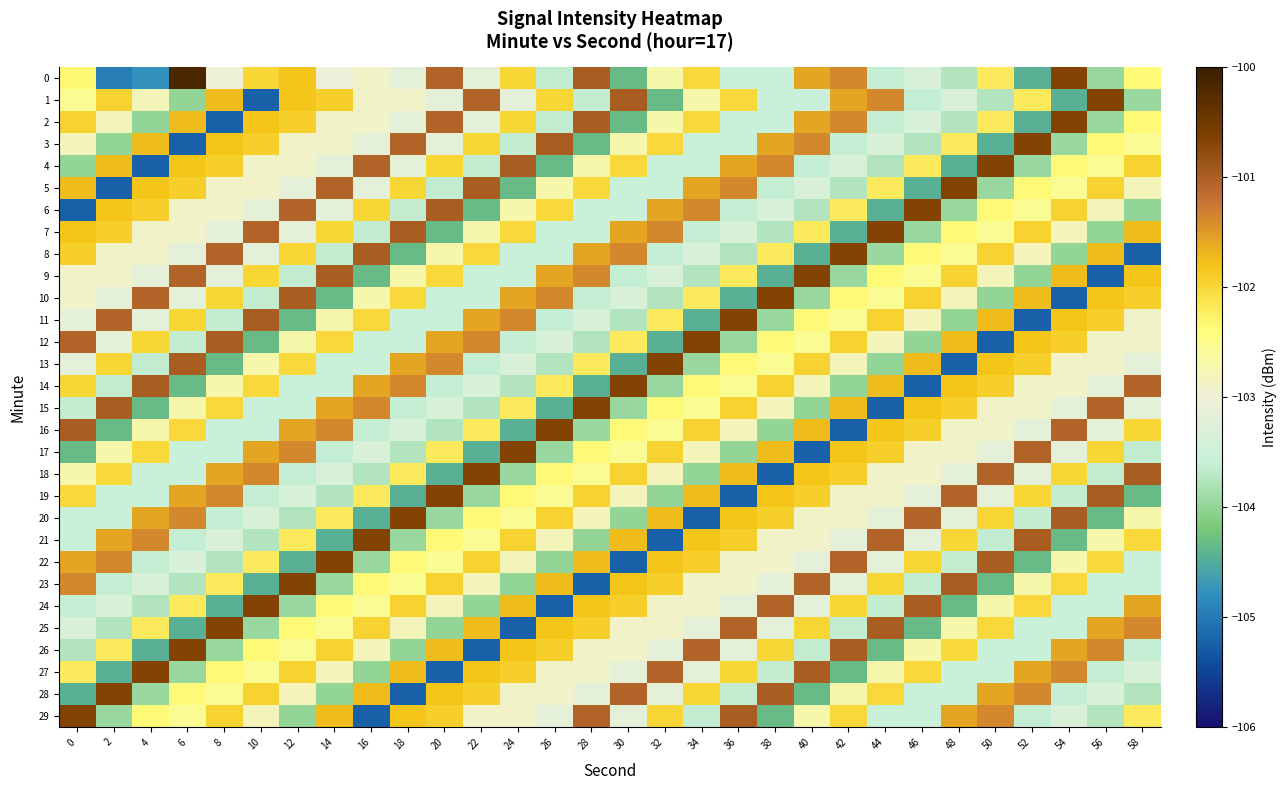

Reading right to left, transcribe all the data shown in this chart.

0: 58=-102.4	56=-104.0	54=-100.7	52=-104.4	50=-102.2	48=-103.8	46=-103.3	44=-103.6	42=-101.4	40=-101.6	38=-103.6	36=-103.6	34=-102.0	32=-102.7	30=-104.3	28=-101.0	26=-103.6	24=-102.0	22=-103.2	20=-101.0	18=-103.2	16=-102.9	14=-103.0	12=-101.8	10=-102.0	8=-103.0	6=-100.2	4=-104.8	2=-105.0	0=-102.3
1: 58=-104.0	56=-100.7	54=-104.4	52=-102.2	50=-103.8	48=-103.3	46=-103.6	44=-101.4	42=-101.6	40=-103.6	38=-103.6	36=-102.0	34=-102.7	32=-104.3	30=-101.0	28=-103.6	26=-102.0	24=-103.2	22=-101.0	20=-103.2	18=-102.9	16=-102.9	14=-101.9	12=-101.8	10=-105.2	8=-101.8	6=-104.0	4=-102.8	2=-102.0	0=-102.5
2: 58=-102.4	56=-104.0	54=-100.7	52=-104.4	50=-102.2	48=-103.8	46=-103.3	44=-103.6	42=-101.4	40=-101.6	38=-103.6	36=-103.6	34=-102.0	32=-102.7	30=-104.3	28=-101.0	26=-103.6	24=-102.0	22=-103.2	20=-101.0	18=-103.2	16=-102.9	14=-102.9	12=-101.9	10=-101.8	8=-105.2	6=-101.8	4=-104.0	2=-102.8	0=-102.0
3: 58=-102.5	56=-102.4	54=-104.0	52=-100.7	50=-104.4	48=-102.2	46=-103.8	44=-103.3	42=-103.6	40=-101.4	38=-101.6	36=-103.6	34=-103.6	32=-102.0	30=-102.7	28=-104.3	26=-101.0	24=-103.6	22=-102.0	20=-103.2	18=-101.0	16=-103.2	14=-102.9	12=-102.9	10=-101.9	8=-101.8	6=-105.2	4=-101.8	2=-104.0	0=-102.8
4: 58=-102.0	56=-102.5	54=-102.4	52=-104.0	50=-100.7	48=-104.4	46=-102.2	44=-103.8	42=-103.3	40=-103.6	38=-101.4	36=-101.6	34=-103.6	32=-103.6	30=-102.0	28=-102.7	26=-104.3	24=-101.0	22=-103.6	20=-102.0	18=-103.2	16=-101.0	14=-103.2	12=-102.9	10=-102.9	8=-101.9	6=-101.8	4=-105.2	2=-101.8	0=-104.0
5: 58=-102.8	56=-102.0	54=-102.5	52=-102.4	50=-104.0	48=-100.7	46=-104.4	44=-102.2	42=-103.8	40=-103.3	38=-103.6	36=-101.4	34=-101.6	32=-103.6	30=-103.6	28=-102.0	26=-102.7	24=-104.3	22=-101.0	20=-103.6	18=-102.0	16=-103.2	14=-101.0	12=-103.2	10=-102.9	8=-102.9	6=-101.9	4=-101.8	2=-105.2	0=-101.8
6: 58=-104.0	56=-102.8	54=-102.0	52=-102.5	50=-102.4	48=-104.0	46=-100.7	44=-104.4	42=-102.2	40=-103.8	38=-103.3	36=-103.6	34=-101.4	32=-101.6	30=-103.6	28=-103.6	26=-102.0	24=-102.7	22=-104.3	20=-101.0	18=-103.6	16=-102.0	14=-103.2	12=-101.0	10=-103.2	8=-102.9	6=-102.9	4=-101.9	2=-101.8	0=-105.2
7: 58=-101.8	56=-104.0	54=-102.8	52=-102.0	50=-102.5	48=-102.4	46=-104.0	44=-100.7	42=-104.4	40=-102.2	38=-103.8	36=-103.3	34=-103.6	32=-101.4	30=-101.6	28=-103.6	26=-103.6	24=-102.0	22=-102.7	20=-104.3	18=-101.0	16=-103.6	14=-102.0	12=-103.2	10=-101.0	8=-103.2	6=-102.9	4=-102.9	2=-101.9	0=-101.8
8: 58=-105.2	56=-101.8	54=-104.0	52=-102.8	50=-102.0	48=-102.5	46=-102.4	44=-104.0	42=-100.7	40=-104.4	38=-102.2	36=-103.8	34=-103.3	32=-103.6	30=-101.4	28=-101.6	26=-103.6	24=-103.6	22=-102.0	20=-102.7	18=-104.3	16=-101.0	14=-103.6	12=-102.0	10=-103.2	8=-101.0	6=-103.2	4=-102.9	2=-102.9	0=-101.9
9: 58=-101.8	56=-105.2	54=-101.8	52=-104.0	50=-102.8	48=-102.0	46=-102.5	44=-102.4	42=-104.0	40=-100.7	38=-104.4	36=-102.2	34=-103.8	32=-103.3	30=-103.6	28=-101.4	26=-101.6	24=-103.6	22=-103.6	20=-102.0	18=-102.7	16=-104.3	14=-101.0	12=-103.6	10=-102.0	8=-103.2	6=-101.0	4=-103.2	2=-102.9	0=-102.9
10: 58=-101.9	56=-101.8	54=-105.2	52=-101.8	50=-104.0	48=-102.8	46=-102.0	44=-102.5	42=-102.4	40=-104.0	38=-100.7	36=-104.4	34=-102.2	32=-103.8	30=-103.3	28=-103.6	26=-101.4	24=-101.6	22=-103.6	20=-103.6	18=-102.0	16=-102.7	14=-104.3	12=-101.0	10=-103.6	8=-102.0	6=-103.2	4=-101.0	2=-103.2	0=-102.9
11: 58=-102.9	56=-101.9	54=-101.8	52=-105.2	50=-101.8	48=-104.0	46=-102.8	44=-102.0	42=-102.5	40=-102.4	38=-104.0	36=-100.7	34=-104.4	32=-102.2	30=-103.8	28=-103.3	26=-103.6	24=-101.4	22=-101.6	20=-103.6	18=-103.6	16=-102.0	14=-102.7	12=-104.3	10=-101.0	8=-103.6	6=-102.0	4=-103.2	2=-101.0	0=-103.2
12: 58=-102.9	56=-102.9	54=-101.9	52=-101.8	50=-105.2	48=-101.8	46=-104.0	44=-102.8	42=-102.0	40=-102.5	38=-102.4	36=-104.0	34=-100.7	32=-104.4	30=-102.2	28=-103.8	26=-103.3	24=-103.6	22=-101.4	20=-101.6	18=-103.6	16=-103.6	14=-102.0	12=-102.7	10=-104.3	8=-101.0	6=-103.6	4=-102.0	2=-103.2	0=-101.0
13: 58=-103.2	56=-102.9	54=-102.9	52=-101.9	50=-101.8	48=-105.2	46=-101.8	44=-104.0	42=-102.8	40=-102.0	38=-102.5	36=-102.4	34=-104.0	32=-100.7	30=-104.4	28=-102.2	26=-103.8	24=-103.3	22=-103.6	20=-101.4	18=-101.6	16=-103.6	14=-103.6	12=-102.0	10=-102.7	8=-104.3	6=-101.0	4=-103.6	2=-102.0	0=-103.2
14: 58=-101.0	56=-103.2	54=-102.9	52=-102.9	50=-101.9	48=-101.8	46=-105.2	44=-101.8	42=-104.0	40=-102.8	38=-102.0	36=-102.5	34=-102.4	32=-104.0	30=-100.7	28=-104.4	26=-102.2	24=-103.8	22=-103.3	20=-103.6	18=-101.4	16=-101.6	14=-103.6	12=-103.6	10=-102.0	8=-102.7	6=-104.3	4=-101.0	2=-103.6	0=-102.0
15: 58=-103.2	56=-101.0	54=-103.2	52=-102.9	50=-102.9	48=-101.9	46=-101.8	44=-105.2	42=-101.8	40=-104.0	38=-102.8	36=-102.0	34=-102.5	32=-102.4	30=-104.0	28=-100.7	26=-104.4	24=-102.2	22=-103.8	20=-103.3	18=-103.6	16=-101.4	14=-101.6	12=-103.6	10=-103.6	8=-102.0	6=-102.7	4=-104.3	2=-101.0	0=-103.6
16: 58=-102.0	56=-103.2	54=-101.0	52=-103.2	50=-102.9	48=-102.9	46=-101.9	44=-101.8	42=-105.2	40=-101.8	38=-104.0	36=-102.8	34=-102.0	32=-102.5	30=-102.4	28=-104.0	26=-100.7	24=-104.4	22=-102.2	20=-103.8	18=-103.3	16=-103.6	14=-101.4	12=-101.6	10=-103.6	8=-103.6	6=-102.0	4=-102.7	2=-104.3	0=-101.0
17: 58=-103.6	56=-102.0	54=-103.2	52=-101.0	50=-103.2	48=-102.9	46=-102.9	44=-101.9	42=-101.8	40=-105.2	38=-101.8	36=-104.0	34=-102.8	32=-102.0	30=-102.5	28=-102.4	26=-104.0	24=-100.7	22=-104.4	20=-102.2	18=-103.8	16=-103.3	14=-103.6	12=-101.4	10=-101.6	8=-103.6	6=-103.6	4=-102.0	2=-102.7	0=-104.3
18: 58=-101.0	56=-103.6	54=-102.0	52=-103.2	50=-101.0	48=-103.2	46=-102.9	44=-102.9	42=-101.9	40=-101.8	38=-105.2	36=-101.8	34=-104.0	32=-102.8	30=-102.0	28=-102.5	26=-102.4	24=-104.0	22=-100.7	20=-104.4	18=-102.2	16=-103.8	14=-103.3	12=-103.6	10=-101.4	8=-101.6	6=-103.6	4=-103.6	2=-102.0	0=-102.7
19: 58=-104.3	56=-101.0	54=-103.6	52=-102.0	50=-103.2	48=-101.0	46=-103.2	44=-102.9	42=-102.9	40=-101.9	38=-101.8	36=-105.2	34=-101.8	32=-104.0	30=-102.8	28=-102.0	26=-102.5	24=-102.4	22=-104.0	20=-100.7	18=-104.4	16=-102.2	14=-103.8	12=-103.3	10=-103.6	8=-101.4	6=-101.6	4=-103.6	2=-103.6	0=-102.0
20: 58=-102.7	56=-104.3	54=-101.0	52=-103.6	50=-102.0	48=-103.2	46=-101.0	44=-103.2	42=-102.9	40=-102.9	38=-101.9	36=-101.8	34=-105.2	32=-101.8	30=-104.0	28=-102.8	26=-102.0	24=-102.5	22=-102.4	20=-104.0	18=-100.7	16=-104.4	14=-102.2	12=-103.8	10=-103.3	8=-103.6	6=-101.4	4=-101.6	2=-103.6	0=-103.6
21: 58=-102.0	56=-102.7	54=-104.3	52=-101.0	50=-103.6	48=-102.0	46=-103.2	44=-101.0	42=-103.2	40=-102.9	38=-102.9	36=-101.9	34=-101.8	32=-105.2	30=-101.8	28=-104.0	26=-102.8	24=-102.0	22=-102.5	20=-102.4	18=-104.0	16=-100.7	14=-104.4	12=-102.2	10=-103.8	8=-103.3	6=-103.6	4=-101.4	2=-101.6	0=-103.6
22: 58=-103.6	56=-102.0	54=-102.7	52=-104.3	50=-101.0	48=-103.6	46=-102.0	44=-103.2	42=-101.0	40=-103.2	38=-102.9	36=-102.9	34=-101.9	32=-101.8	30=-105.2	28=-101.8	26=-104.0	24=-102.8	22=-102.0	20=-102.5	18=-102.4	16=-104.0	14=-100.7	12=-104.4	10=-102.2	8=-103.8	6=-103.3	4=-103.6	2=-101.4	0=-101.6
23: 58=-103.6	56=-103.6	54=-102.0	52=-102.7	50=-104.3	48=-101.0	46=-103.6	44=-102.0	42=-103.2	40=-101.0	38=-103.2	36=-102.9	34=-102.9	32=-101.9	30=-101.8	28=-105.2	26=-101.8	24=-104.0	22=-102.8	20=-102.0	18=-102.5	16=-102.4	14=-104.0	12=-100.7	10=-104.4	8=-102.2	6=-103.8	4=-103.3	2=-103.6	0=-101.4
24: 58=-101.6	56=-103.6	54=-103.6	52=-102.0	50=-102.7	48=-104.3	46=-101.0	44=-103.6	42=-102.0	40=-103.2	38=-101.0	36=-103.2	34=-102.9	32=-102.9	30=-101.9	28=-101.8	26=-105.2	24=-101.8	22=-104.0	20=-102.8	18=-102.0	16=-102.5	14=-102.4	12=-104.0	10=-100.7	8=-104.4	6=-102.2	4=-103.8	2=-103.3	0=-103.6
25: 58=-101.4	56=-101.6	54=-103.6	52=-103.6	50=-102.0	48=-102.7	46=-104.3	44=-101.0	42=-103.6	40=-102.0	38=-103.2	36=-101.0	34=-103.2	32=-102.9	30=-102.9	28=-101.9	26=-101.8	24=-105.2	22=-101.8	20=-104.0	18=-102.8	16=-102.0	14=-102.5	12=-102.4	10=-104.0	8=-100.7	6=-104.4	4=-102.2	2=-103.8	0=-103.3
26: 58=-103.6	56=-101.4	54=-101.6	52=-103.6	50=-103.6	48=-102.0	46=-102.7	44=-104.3	42=-101.0	40=-103.6	38=-102.0	36=-103.2	34=-101.0	32=-103.2	30=-102.9	28=-102.9	26=-101.9	24=-101.8	22=-105.2	20=-101.8	18=-104.0	16=-102.8	14=-102.0	12=-102.5	10=-102.4	8=-104.0	6=-100.7	4=-104.4	2=-102.2	0=-103.8
27: 58=-103.3	56=-103.6	54=-101.4	52=-101.6	50=-103.6	48=-103.6	46=-102.0	44=-102.7	42=-104.3	40=-101.0	38=-103.6	36=-102.0	34=-103.2	32=-101.0	30=-103.2	28=-102.9	26=-102.9	24=-101.9	22=-101.8	20=-105.2	18=-101.8	16=-104.0	14=-102.8	12=-102.0	10=-102.5	8=-102.4	6=-104.0	4=-100.7	2=-104.4	0=-102.2
28: 58=-103.8	56=-103.3	54=-103.6	52=-101.4	50=-101.6	48=-103.6	46=-103.6	44=-102.0	42=-102.7	40=-104.3	38=-101.0	36=-103.6	34=-102.0	32=-103.2	30=-101.0	28=-103.2	26=-102.9	24=-102.9	22=-101.9	20=-101.8	18=-105.2	16=-101.8	14=-104.0	12=-102.8	10=-102.0	8=-102.5	6=-102.4	4=-104.0	2=-100.7	0=-104.4
29: 58=-102.2	56=-103.8	54=-103.3	52=-103.6	50=-101.4	48=-101.6	46=-103.6	44=-103.6	42=-102.0	40=-102.7	38=-104.3	36=-101.0	34=-103.6	32=-102.0	30=-103.2	28=-101.0	26=-103.2	24=-102.9	22=-102.9	20=-101.9	18=-101.8	16=-105.2	14=-101.8	12=-104.0	10=-102.8	8=-102.0	6=-102.5	4=-102.4	2=-104.0	0=-100.7